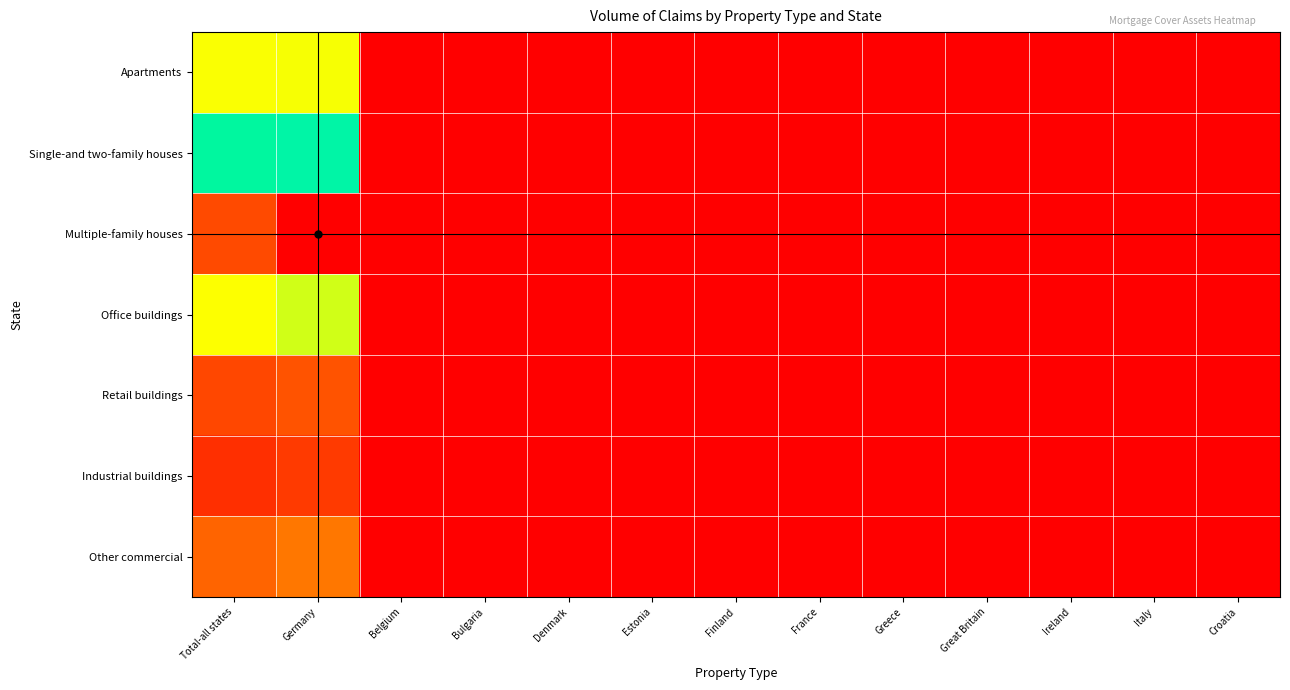

Reading right to left, transcribe all the data shown in this chart.

Apartments: Croatia=0.0	Italy=0.0	Ireland=0.0	Great Britain=0.0	Greece=0.0	France=0.0	Finland=0.0	Estonia=0.0	Denmark=0.0	Bulgaria=0.0	Belgium=0.0	Germany=250.6	Total-all states=249.3
Single-and two-family houses: Croatia=0.0	Italy=0.0	Ireland=0.0	Great Britain=0.0	Greece=0.0	France=0.0	Finland=0.0	Estonia=0.0	Denmark=0.0	Bulgaria=0.0	Belgium=0.0	Germany=417.8	Total-all states=408.4
Multiple-family houses: Croatia=0.0	Italy=0.0	Ireland=0.0	Great Britain=0.0	Greece=0.0	France=0.0	Finland=0.0	Estonia=0.0	Denmark=0.0	Bulgaria=0.0	Belgium=0.0	Germany=740.4	Total-all states=703.0
Office buildings: Croatia=0.0	Italy=0.0	Ireland=0.0	Great Britain=0.0	Greece=0.0	France=0.0	Finland=0.0	Estonia=0.0	Denmark=0.0	Bulgaria=0.0	Belgium=0.0	Germany=270.4	Total-all states=247.7
Retail buildings: Croatia=0.0	Italy=0.0	Ireland=0.0	Great Britain=0.0	Greece=0.0	France=0.0	Finland=0.0	Estonia=0.0	Denmark=0.0	Bulgaria=0.0	Belgium=0.0	Germany=81.2	Total-all states=70.5
Industrial buildings: Croatia=0.0	Italy=0.0	Ireland=0.0	Great Britain=0.0	Greece=0.0	France=0.0	Finland=0.0	Estonia=0.0	Denmark=0.0	Bulgaria=0.0	Belgium=0.0	Germany=56.4	Total-all states=46.4
Other commercial: Croatia=0.0	Italy=0.0	Ireland=0.0	Great Britain=0.0	Greece=0.0	France=0.0	Finland=0.0	Estonia=0.0	Denmark=0.0	Bulgaria=0.0	Belgium=0.0	Germany=116.7	Total-all states=98.2